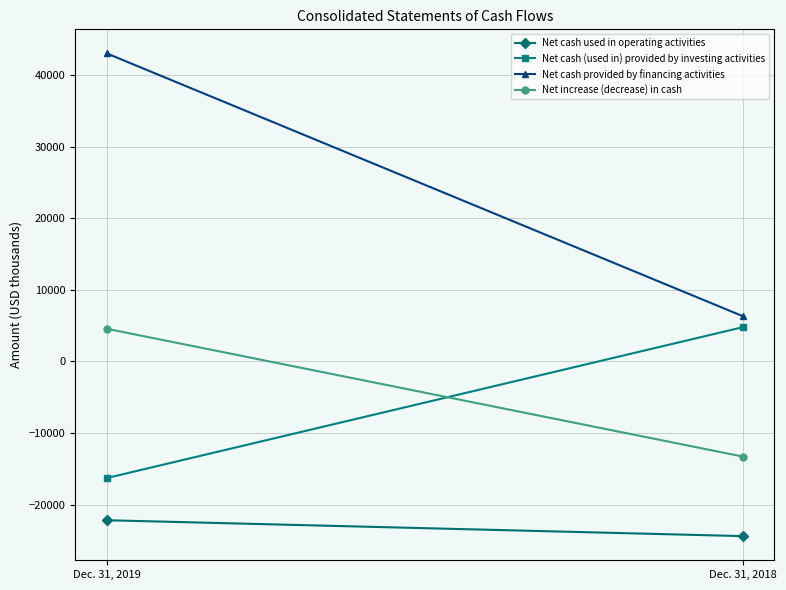

What is the sum of the Net cash provided by financing activities values at Dec. 31, 2019 and Dec. 31, 2018?

49378